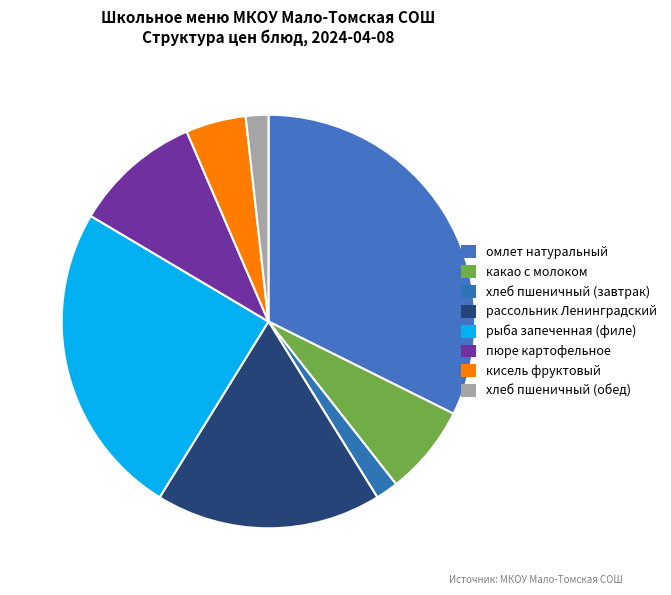

Which category has the biggest portion of the pie?

омлет натуральный